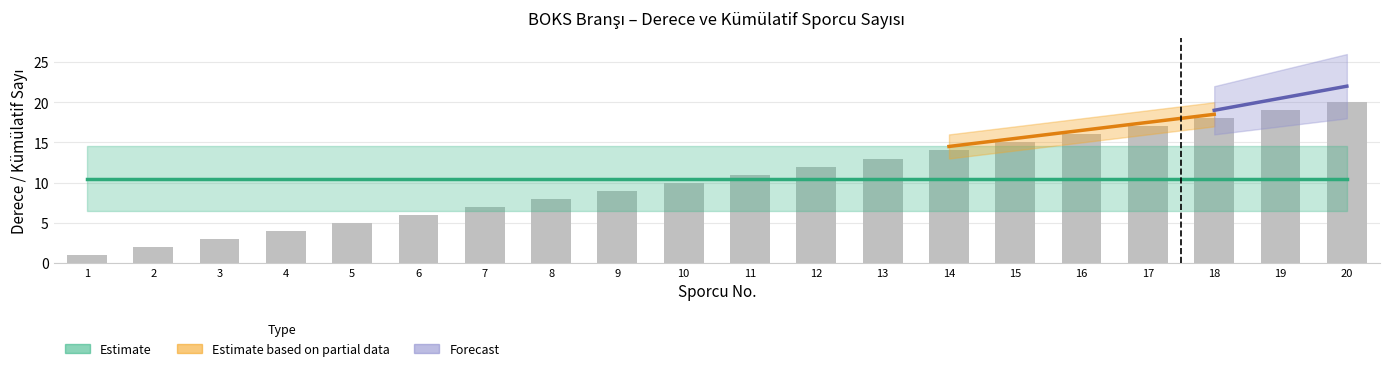

Reading right to left, what are all the values shown in this chart?

20	19	18	17	16	15	14	13	12	11	10	9	8	7	6	5	4	3	2	1